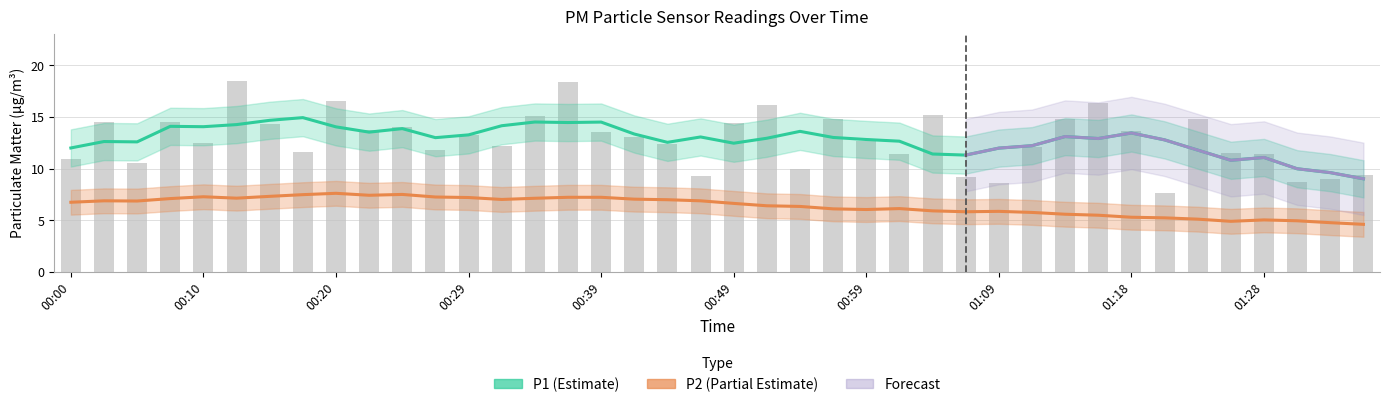

What is the value of the 7th bar from the left?

14.3